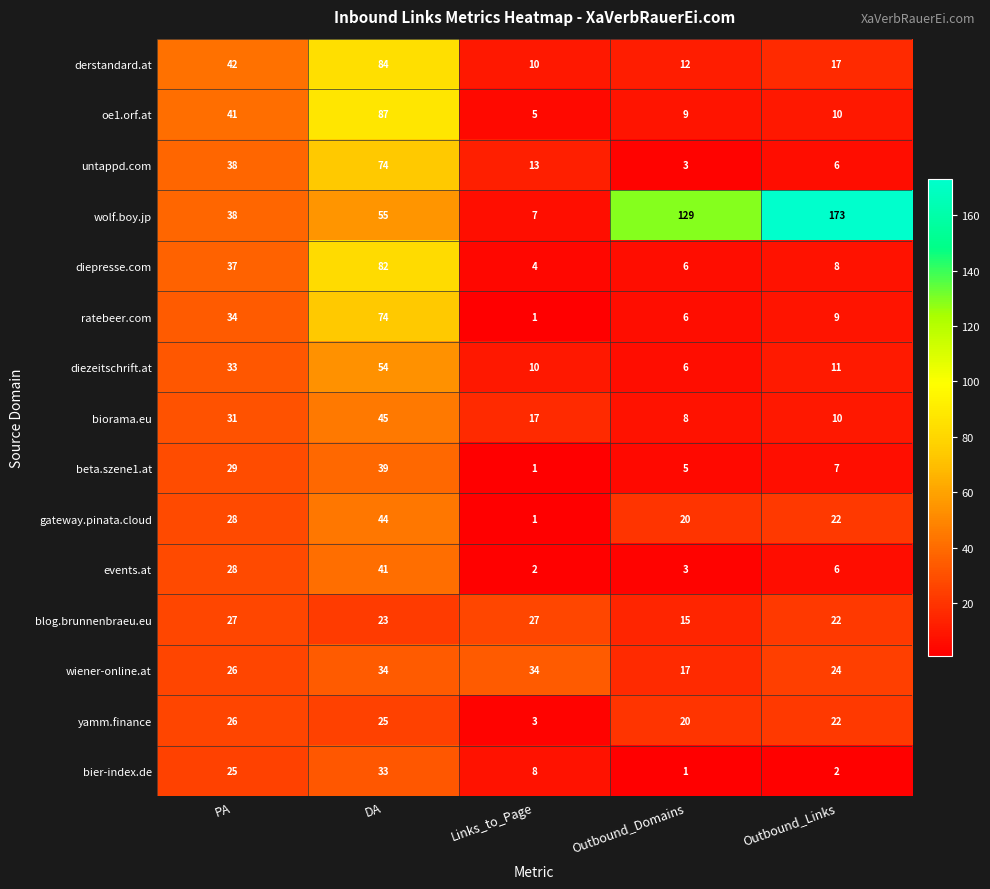

Which series has the widest spread of values?

wolf.boy.jp